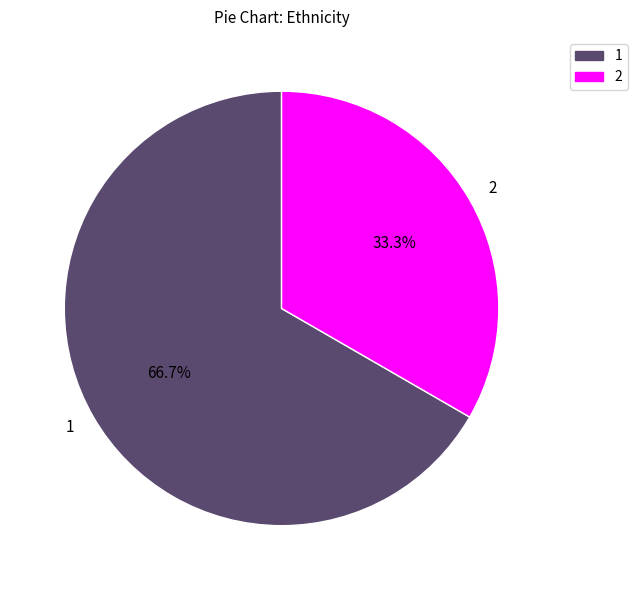

What is the majority slice?

1